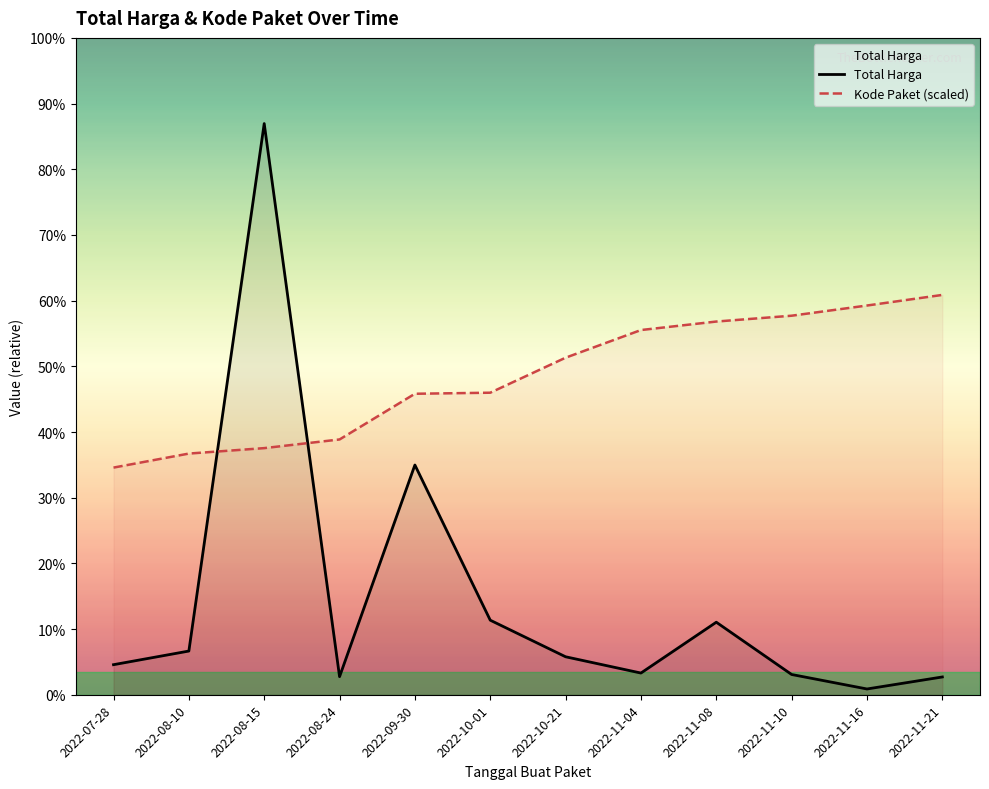

At which label does Total Harga reach its minimum?

2022-11-16